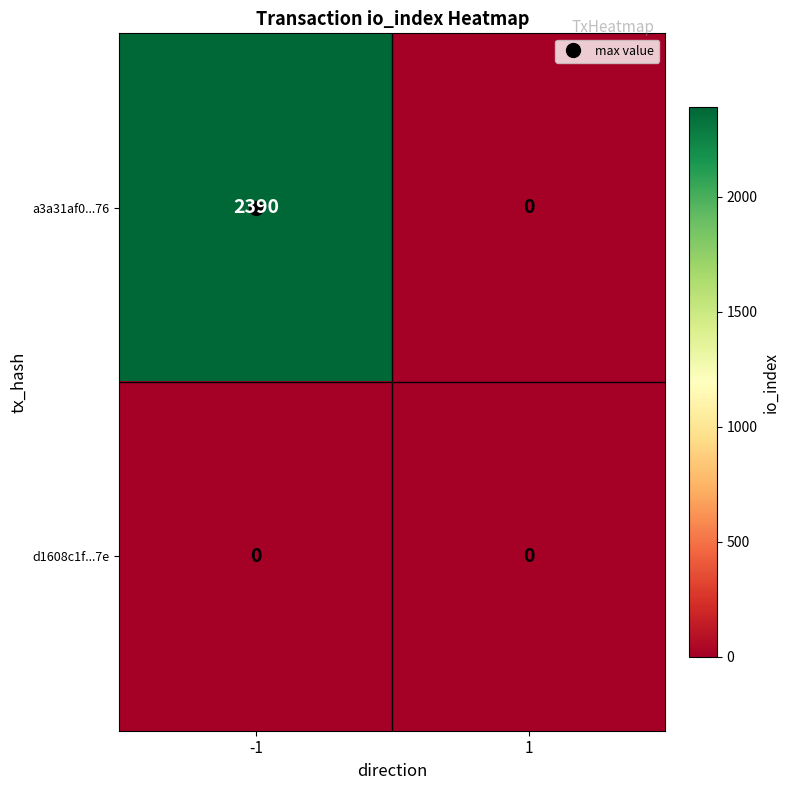

Which series has the widest spread of values?

a3a31af0...76